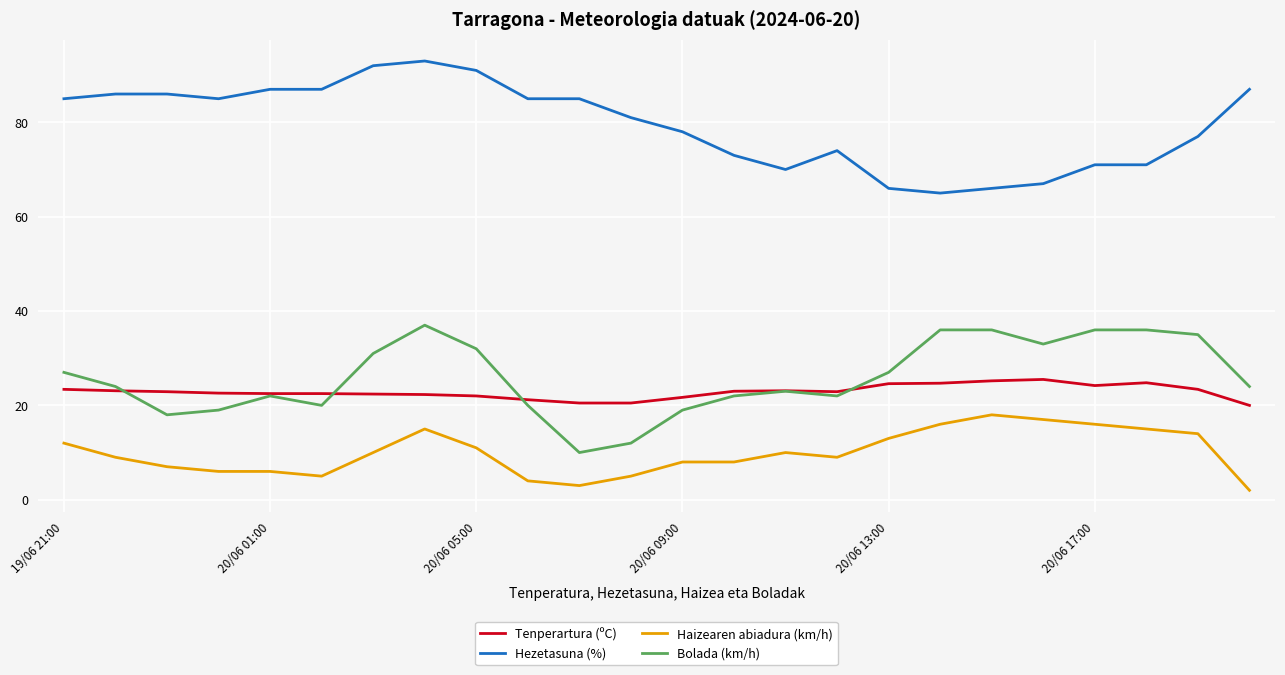

What are all the series names shown in the legend?

Tenperartura (ºC), Hezetasuna (%), Haizearen abiadura (km/h), Bolada (km/h)